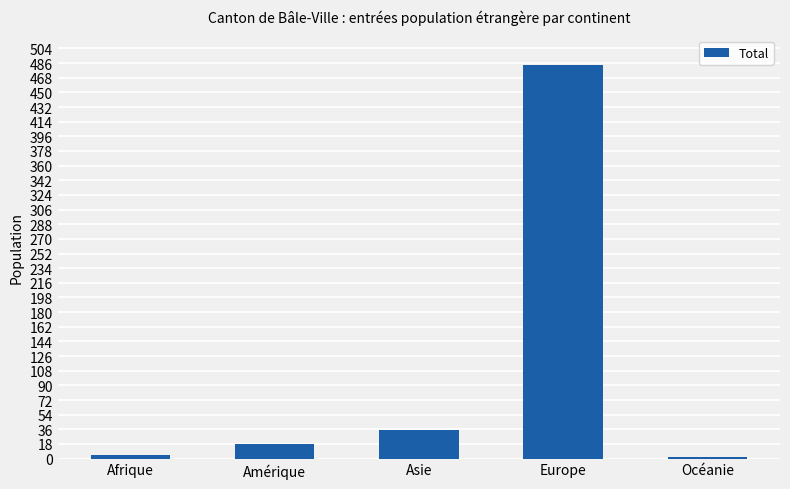

How many data points are less than 18?

2